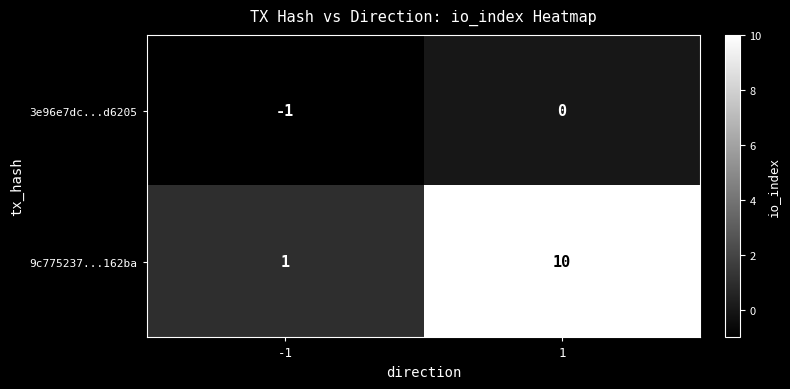

What is the sum of all 9c775237...162ba values?

11